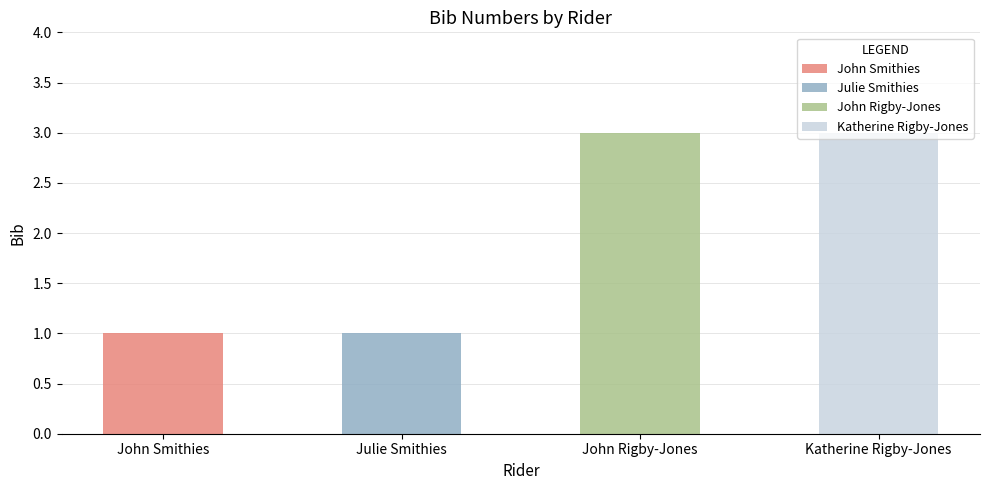

What is the sum of all values?

8